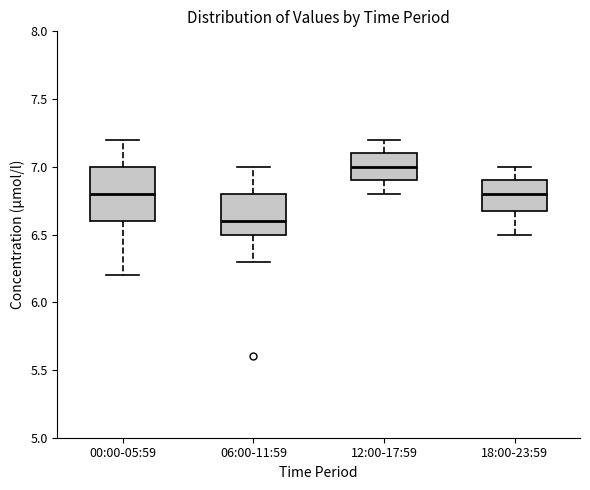

Where does the lower whisker of the box for 00:00-05:59 end on the y-axis? The values are not printed on the chart, so give them approximately, as read against the axis.

6.2